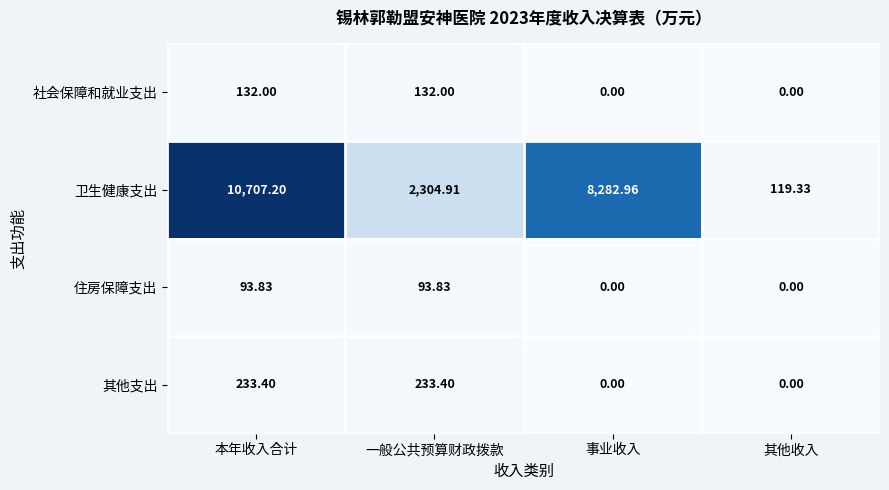

List the series in order of their peak value, lowest first.

住房保障支出, 社会保障和就业支出, 其他支出, 卫生健康支出